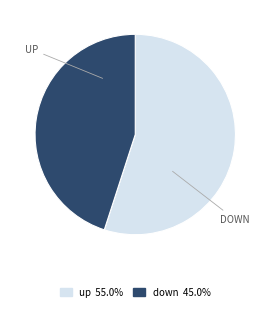

Does down represent more than half of the total?

No